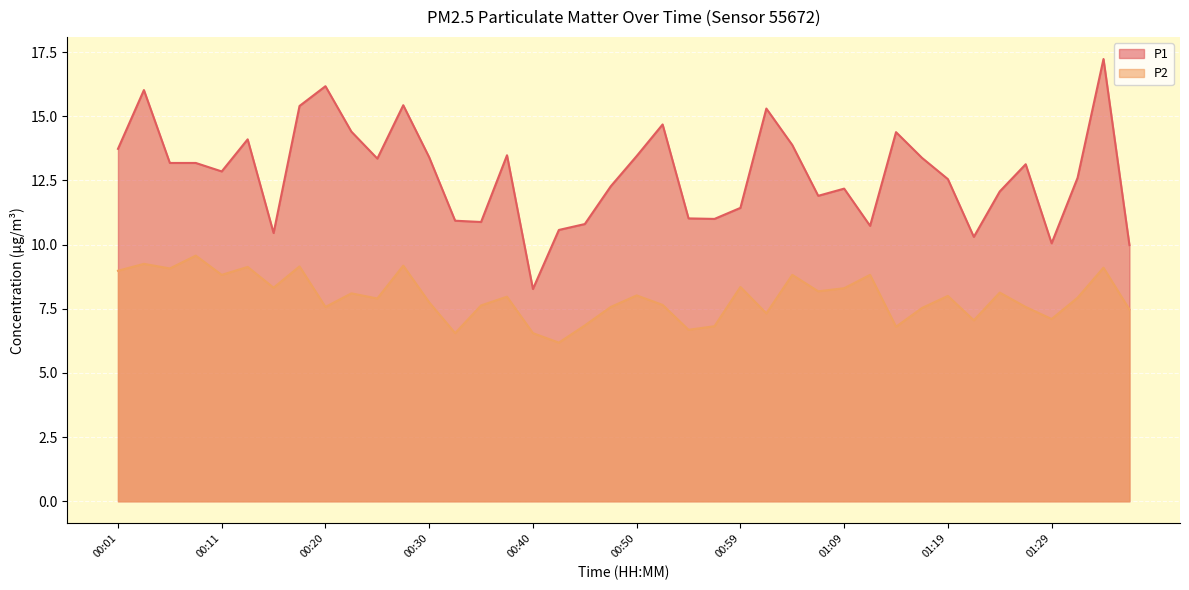

Is the value of P2 at 00:59 greater than the value of P1 at 01:19?

No